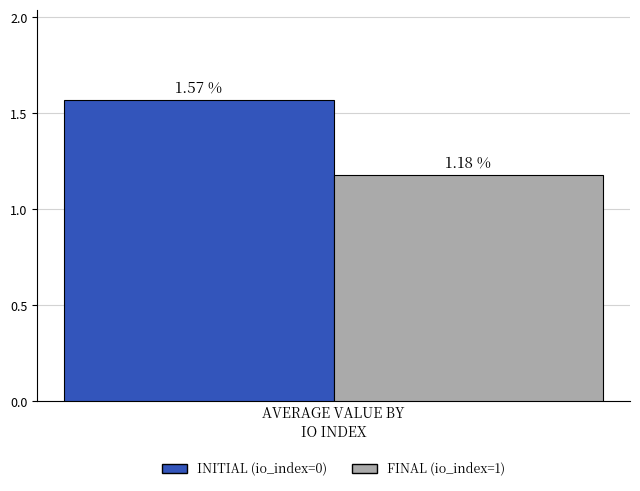

Which series has the largest range (max minus min)?

INITIAL (io_index=0)